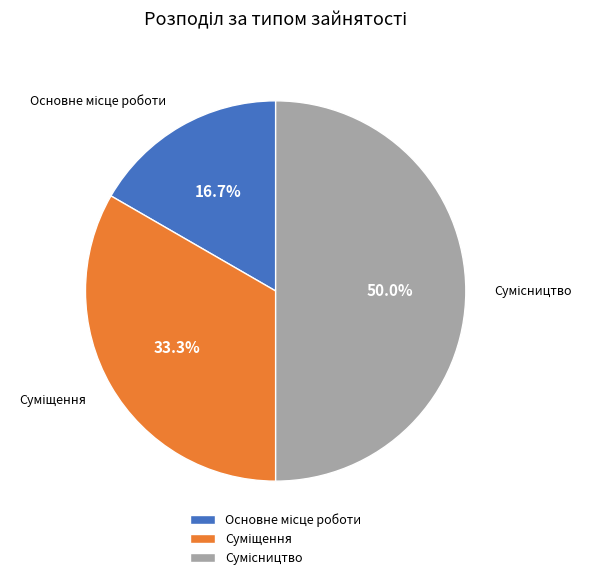

What percentage is NOT represented by Сумісництво?

50.0%